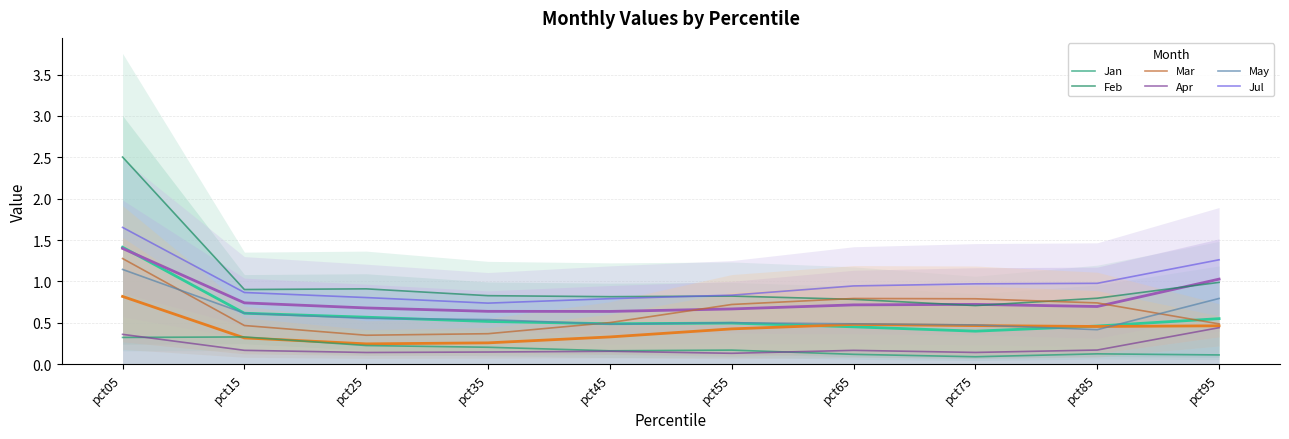

What is the lowest value of the Jan series?

0.1